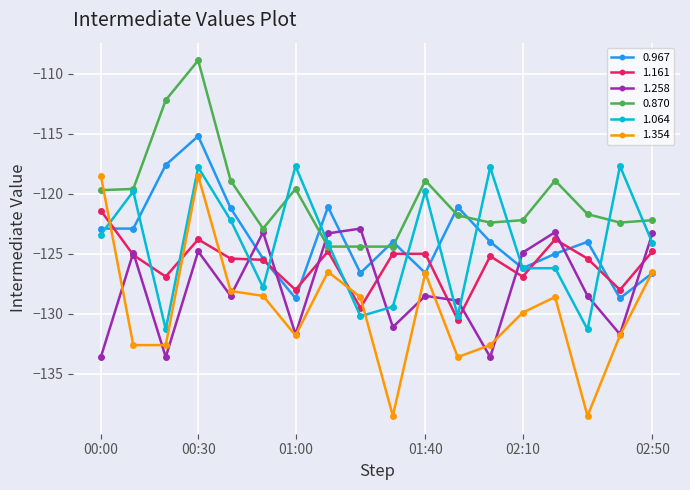

Which series has the largest range (max minus min)?

1.354